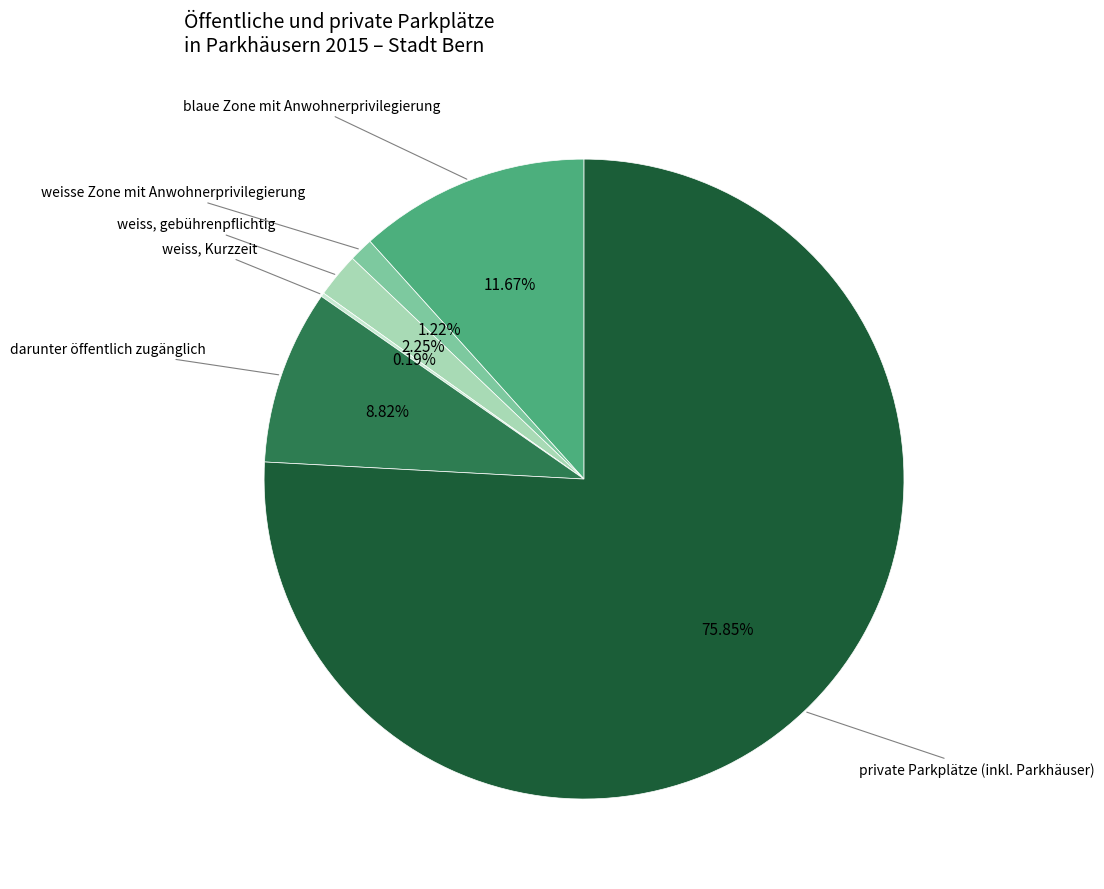

Does any single category account for the majority?

Yes